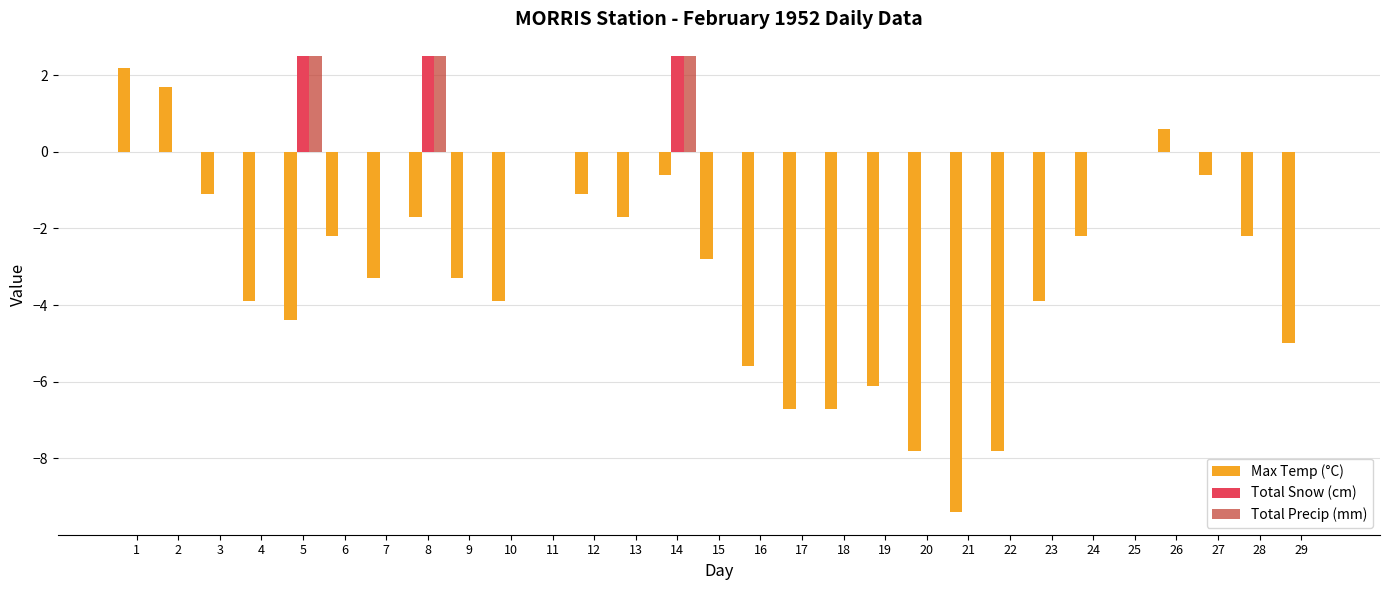

The value of Max Temp (°C) at 18 is -6.7. True or false?

True